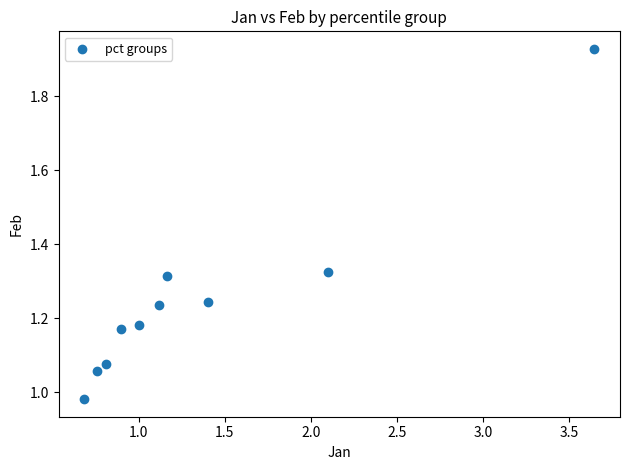

What is the range of Y values (max minus min)?

0.9